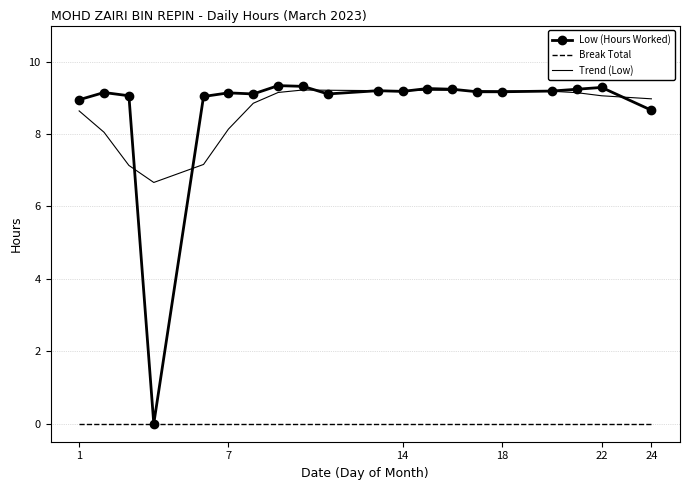

Rank the series by their maximum value, from highest to lowest.

Low (Hours Worked), Trend (Low), Break Total